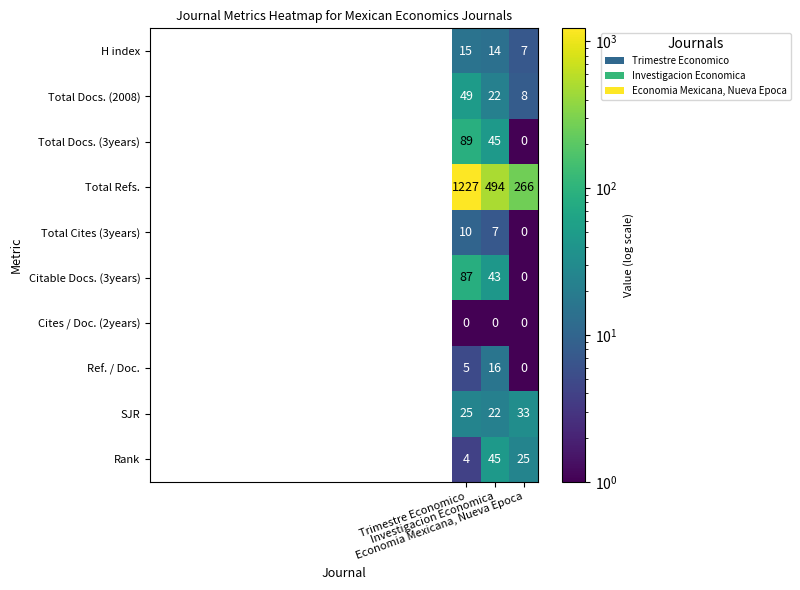

At which category is the sum across all series the highest?

Trimestre Economico